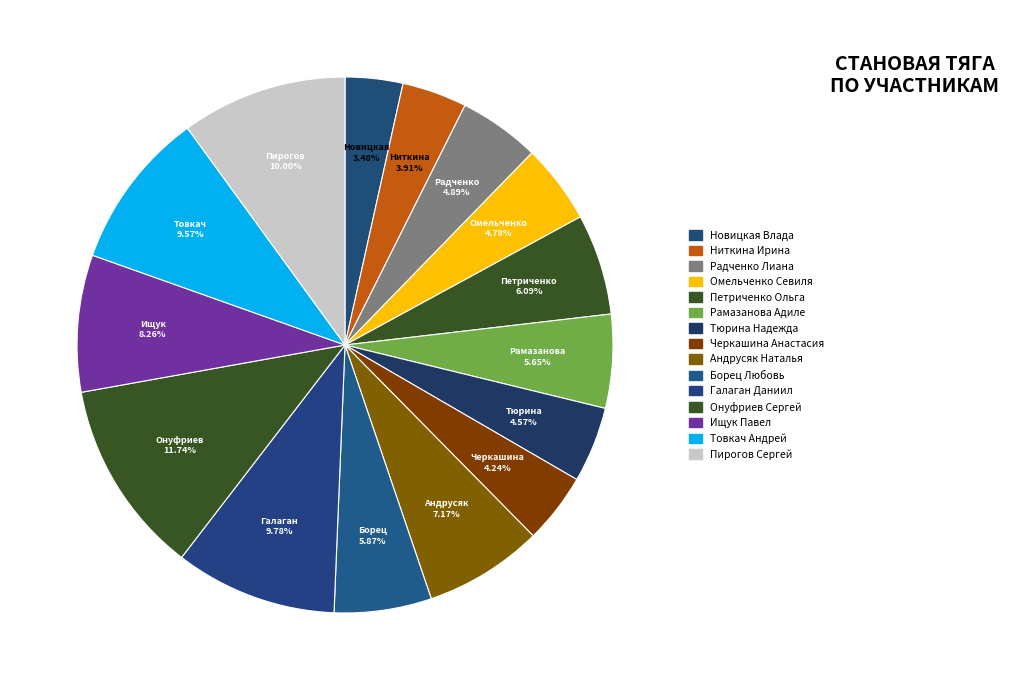

How many slices are in this pie chart?

15